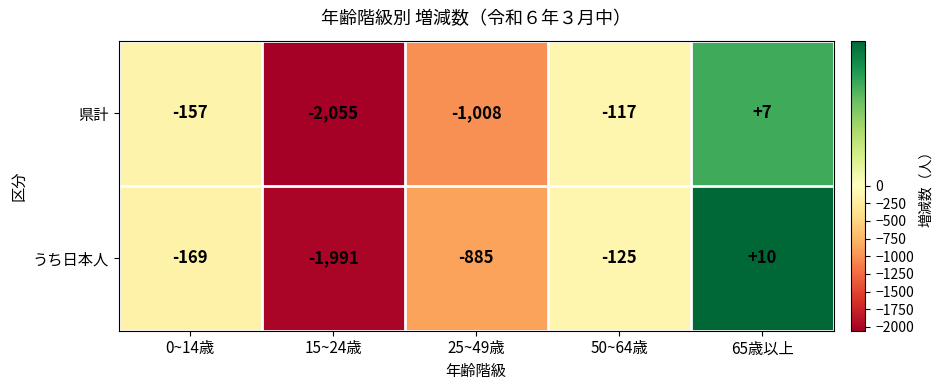

Reading right to left, what are all the values shown in this chart?

県計: 7	-117	-1008	-2055	-157
うち日本人: 10	-125	-885	-1991	-169